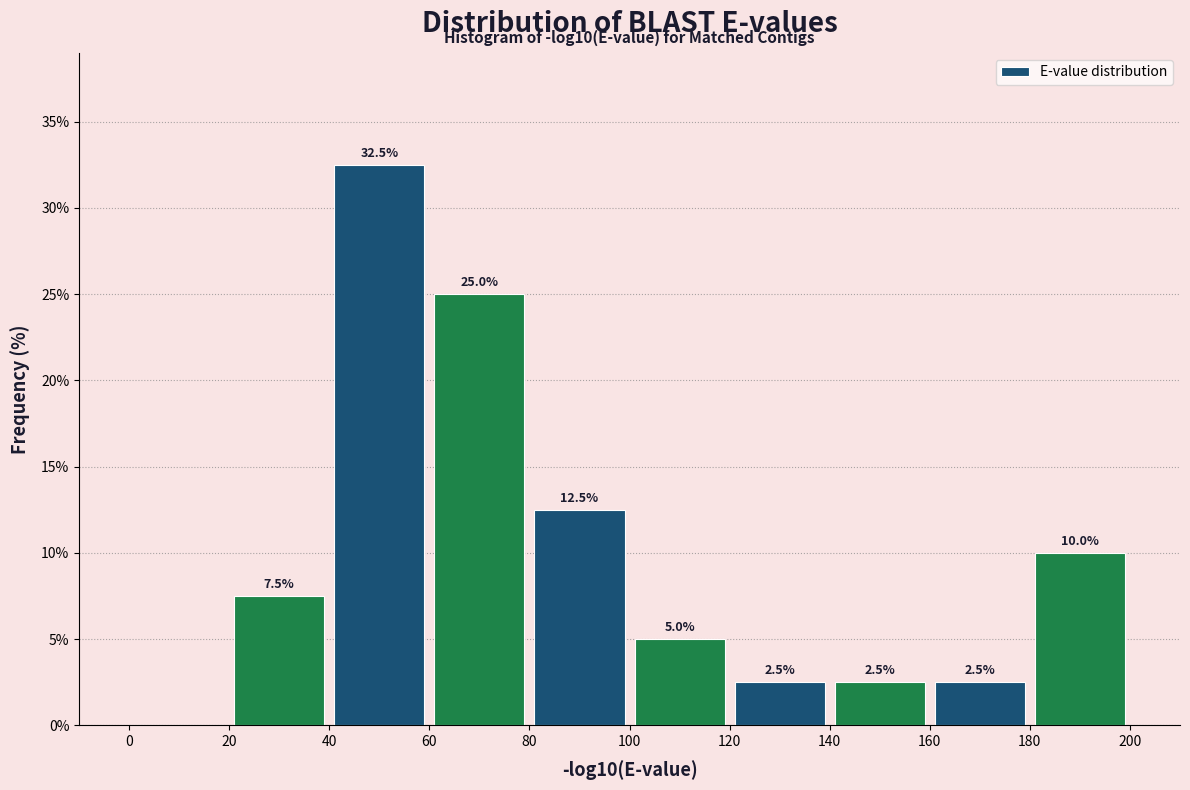

Over which range of the x-axis is the bar tallest?

40 to 60